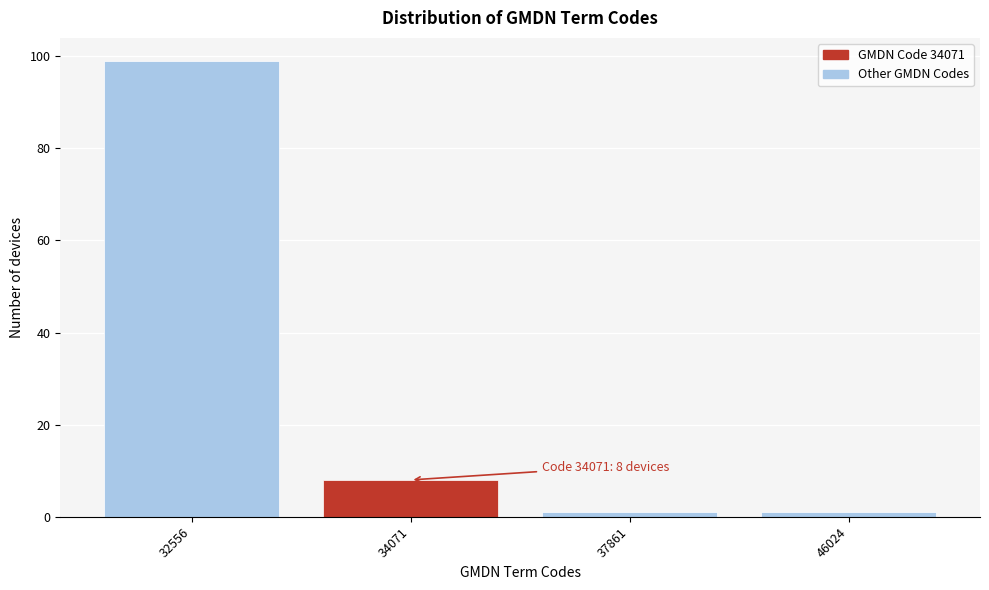

Reading left to right, extract all data points from this chart.

32556=99	34071=8	37861=1	46024=1